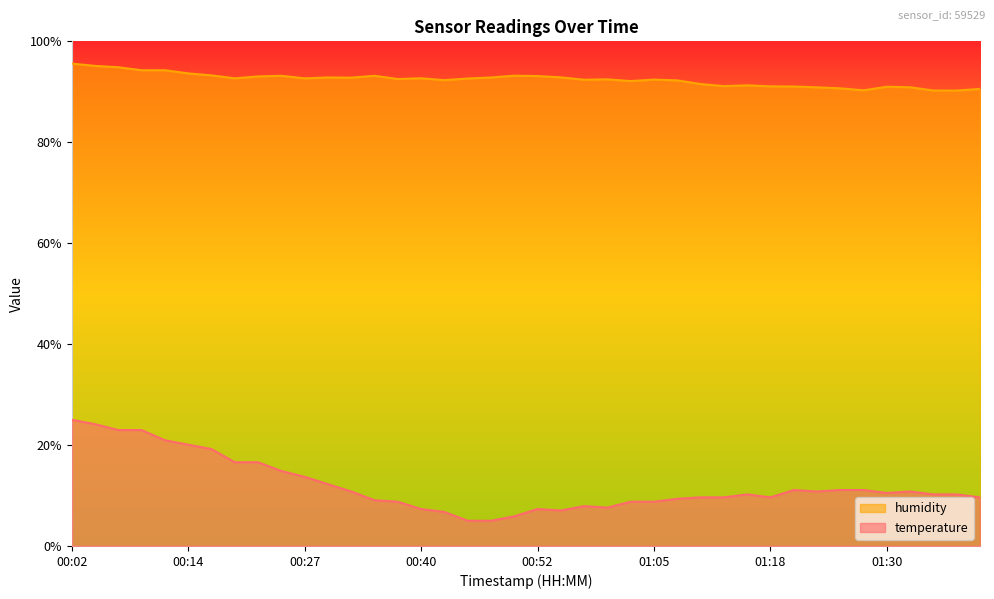

Which series changed the most between 00:07 and 01:25?

temperature